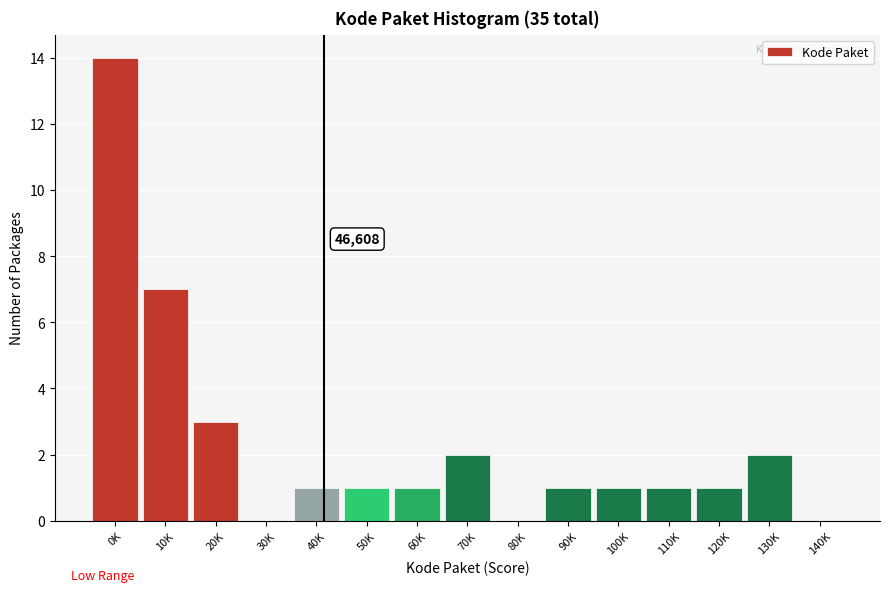

Reading left to right, what are all the values shown in this chart?

0K=14	10K=7	20K=3	30K=0	40K=1	50K=1	60K=1	70K=2	80K=0	90K=1	100K=1	110K=1	120K=1	130K=2	140K=0